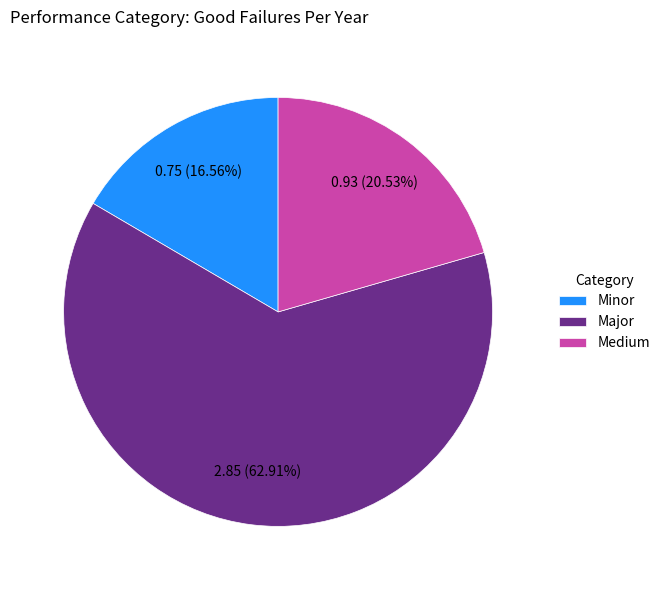

Rank the categories by value from highest to lowest.

Major, Medium, Minor